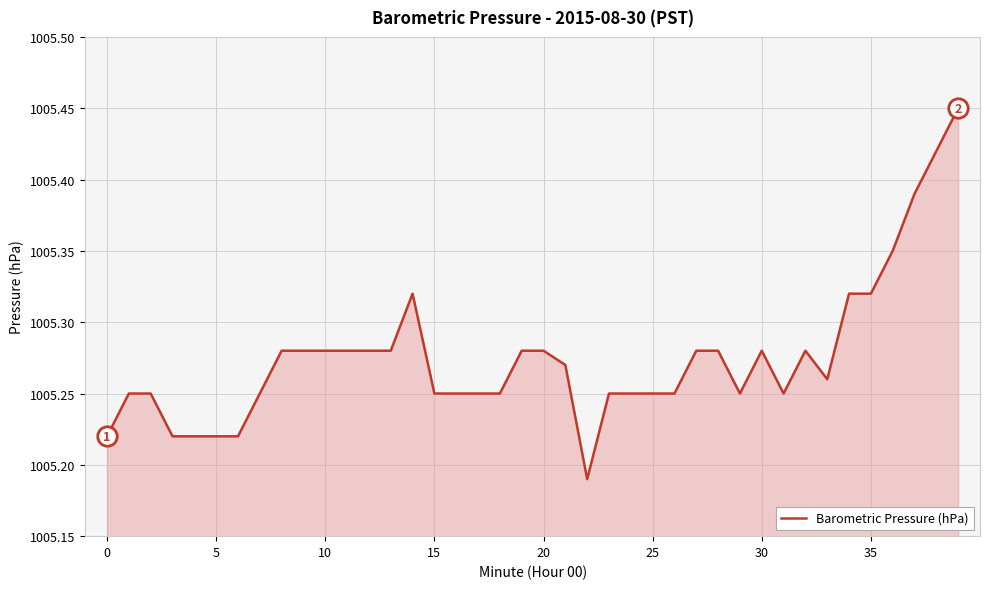

How many lines are shown in the chart?

1